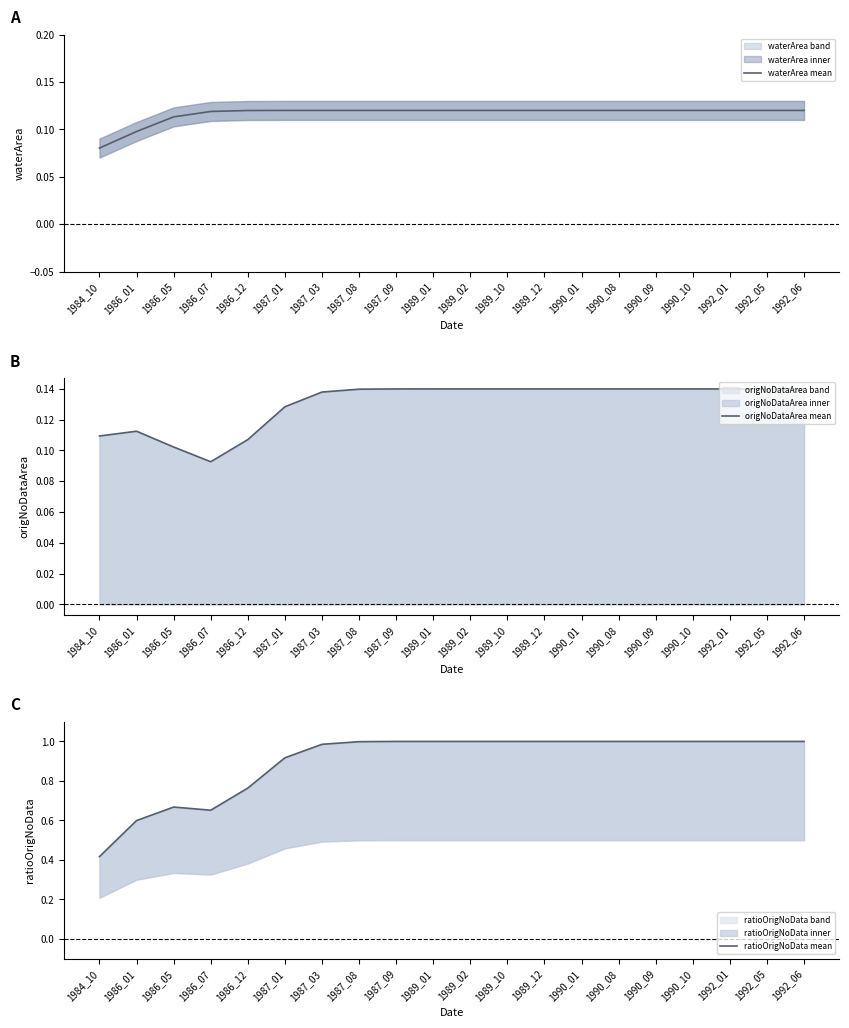

Reading left to right, what are all the values shown in this chart?

waterArea mean: 1984_10=0.1	1986_01=0.1	1986_05=0.1	1986_07=0.1	1986_12=0.1	1987_01=0.1	1987_03=0.1	1987_08=0.1	1987_09=0.1	1989_01=0.1	1989_02=0.1	1989_10=0.1	1989_12=0.1	1990_01=0.1	1990_08=0.1	1990_09=0.1	1990_10=0.1	1992_01=0.1	1992_05=0.1	1992_06=0.1
origNoDataArea mean: 1984_10=0.1	1986_01=0.1	1986_05=0.1	1986_07=0.1	1986_12=0.1	1987_01=0.1	1987_03=0.1	1987_08=0.1	1987_09=0.1	1989_01=0.1	1989_02=0.1	1989_10=0.1	1989_12=0.1	1990_01=0.1	1990_08=0.1	1990_09=0.1	1990_10=0.1	1992_01=0.1	1992_05=0.1	1992_06=0.1
ratioOrigNoData mean: 1984_10=0.4	1986_01=0.6	1986_05=0.7	1986_07=0.7	1986_12=0.8	1987_01=0.9	1987_03=1.0	1987_08=1.0	1987_09=1.0	1989_01=1.0	1989_02=1.0	1989_10=1.0	1989_12=1.0	1990_01=1.0	1990_08=1.0	1990_09=1.0	1990_10=1.0	1992_01=1.0	1992_05=1.0	1992_06=1.0